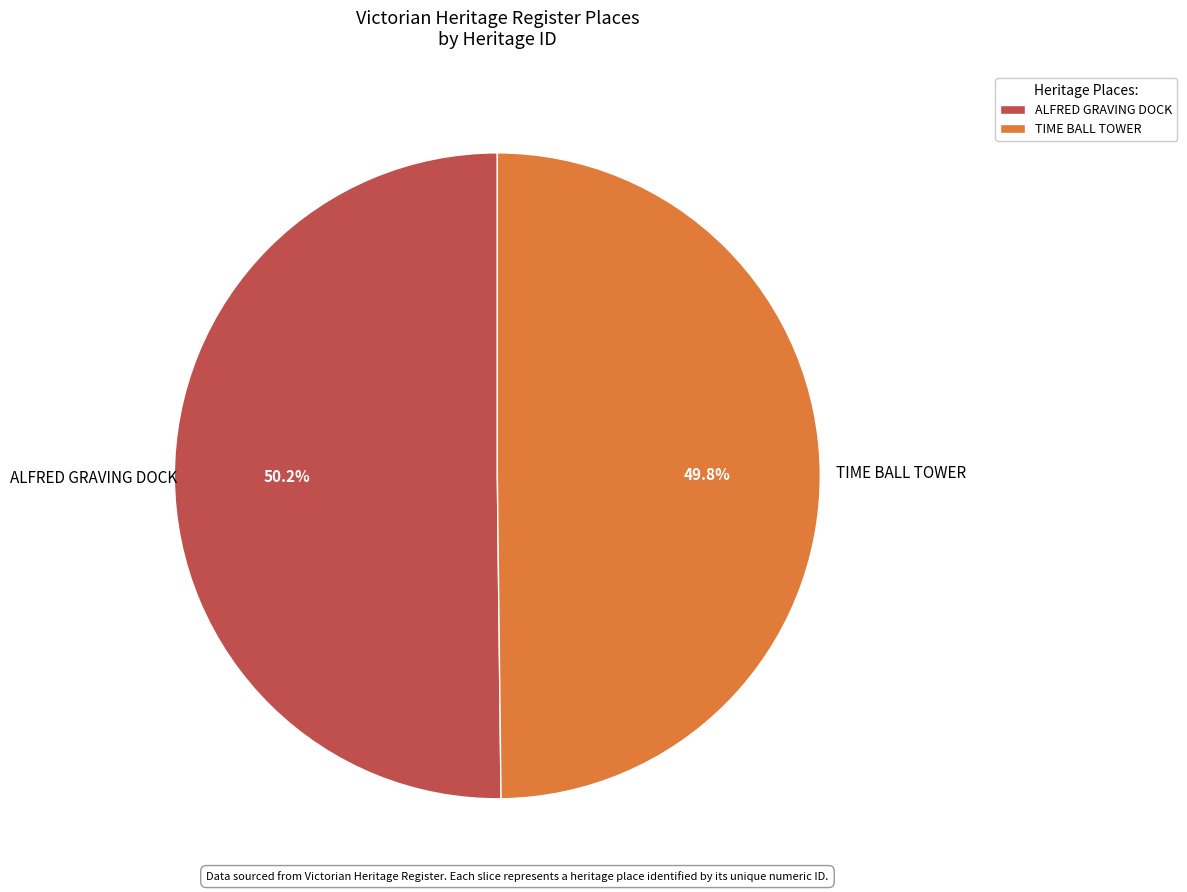

To the nearest percent, what is the average slice percentage?

50%